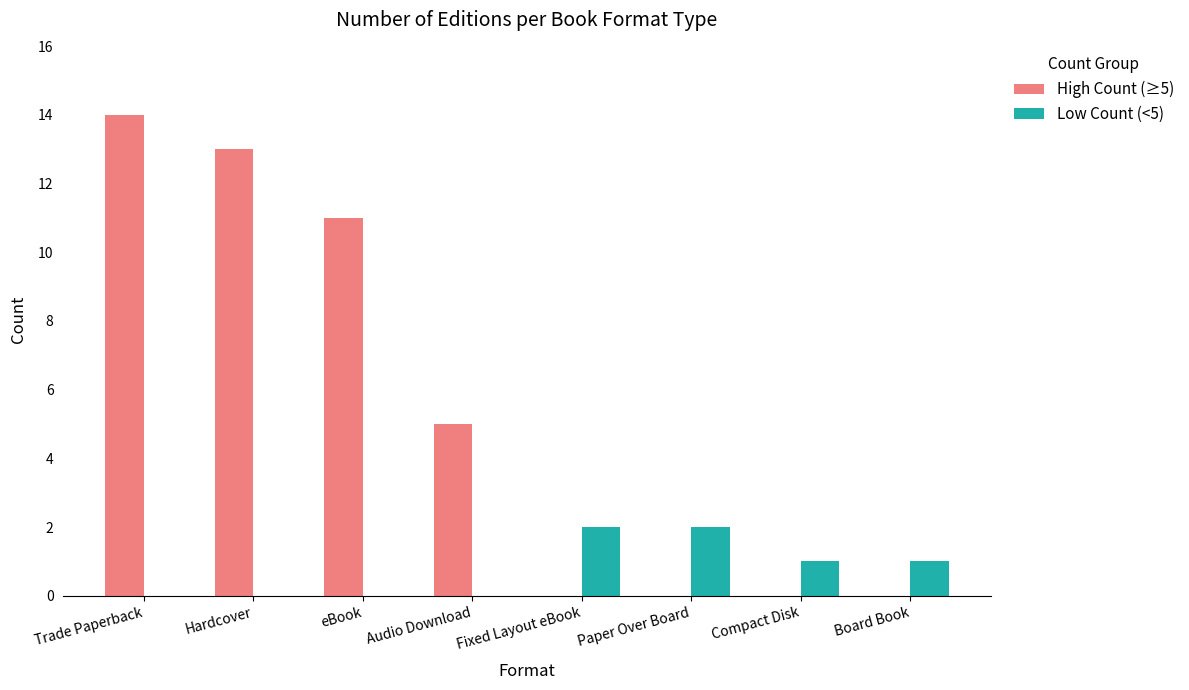

How many distinct data groups are displayed?

2